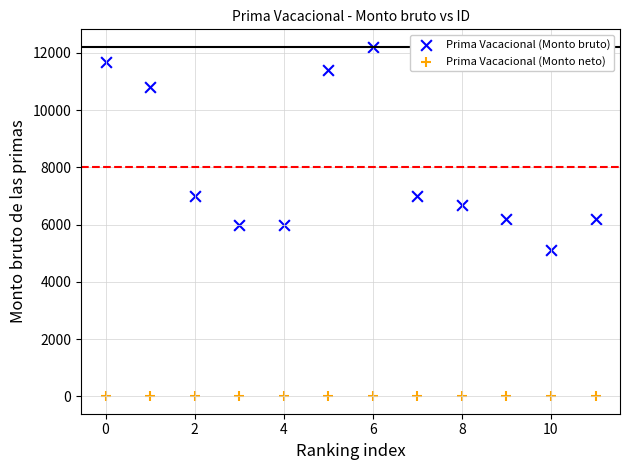

Which series contains the lowest Y value?

Prima Vacacional (Monto neto)